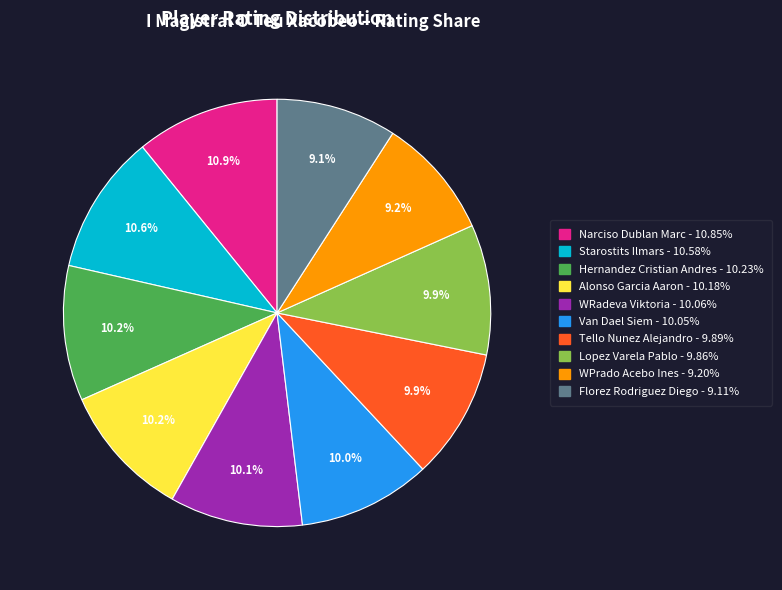

Does any single category account for the majority?

No